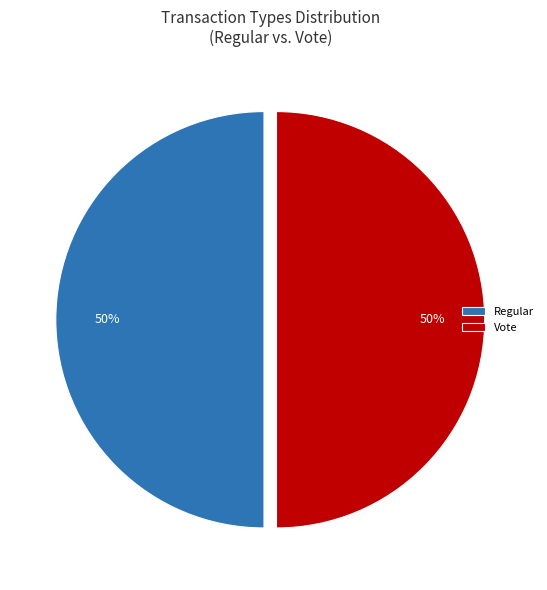

Is it true that Vote is 56% of the pie?

False